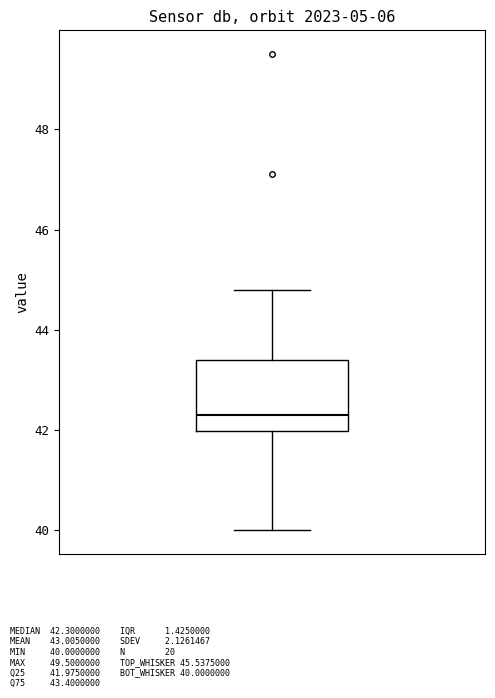

Transcribe this box plot: give where the median line is, the range the box spans, and where the two whiskers end, as read against the y-axis. The values are not printed on the chart, so give them approximately, as read against the axis.

median 42.4, box 42.0 to 43.4, whiskers 40.0 to 44.8